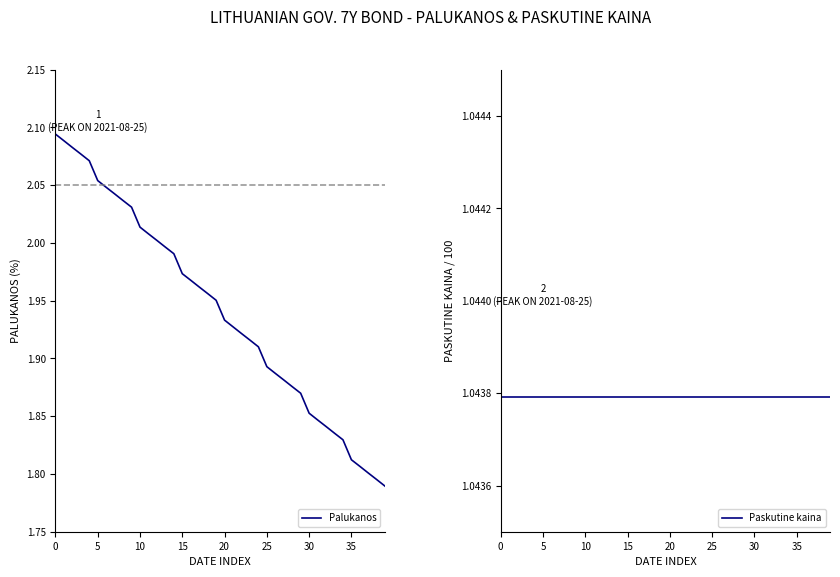

Is the value of Paskutine kaina at 22 greater than the value of Palukanos at 21?

No